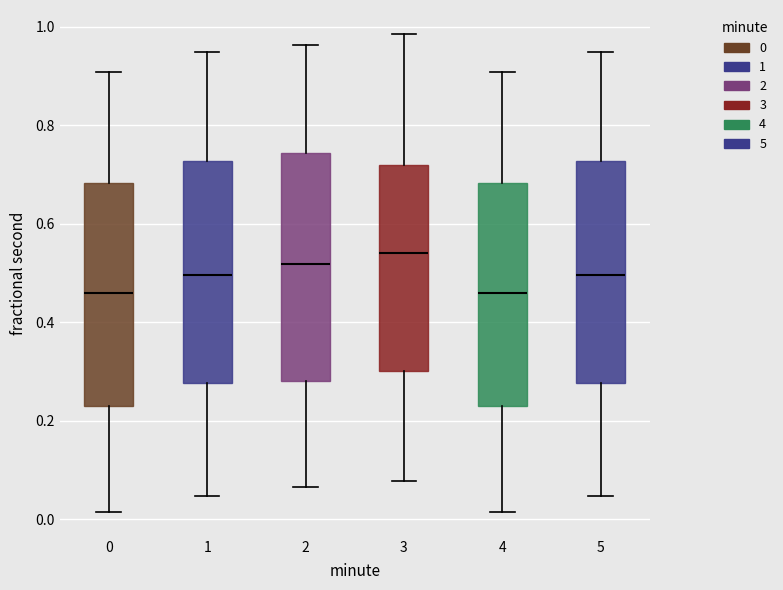

Where is the upper edge of the box at x = 4 on the y-axis? The values are not printed on the chart, so give them approximately, as read against the axis.

0.68